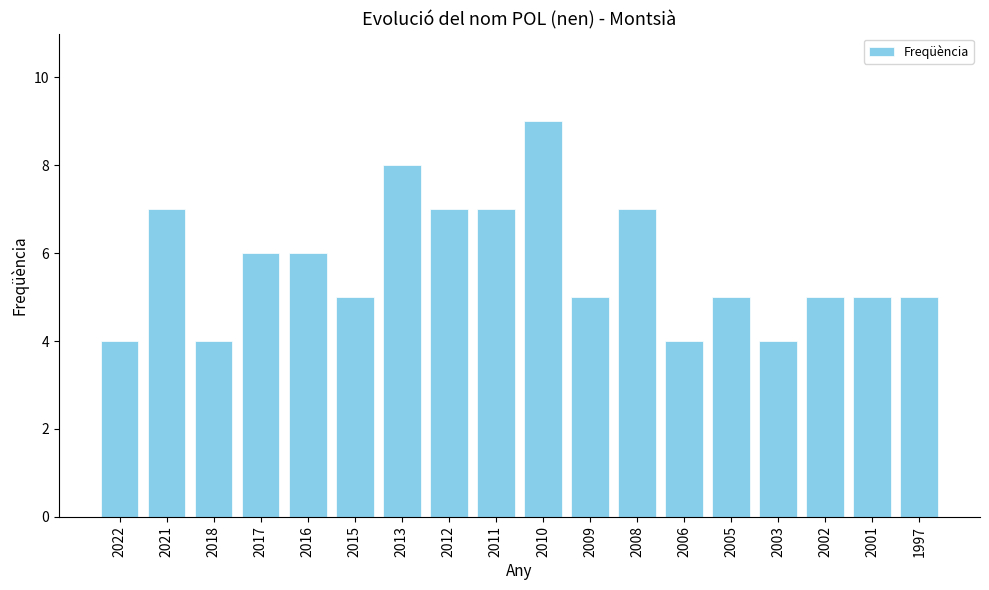

What is the average value?

6